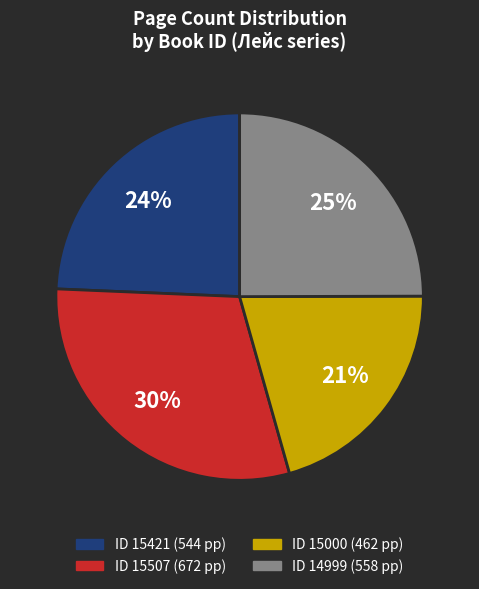

How many slices are in this pie chart?

4